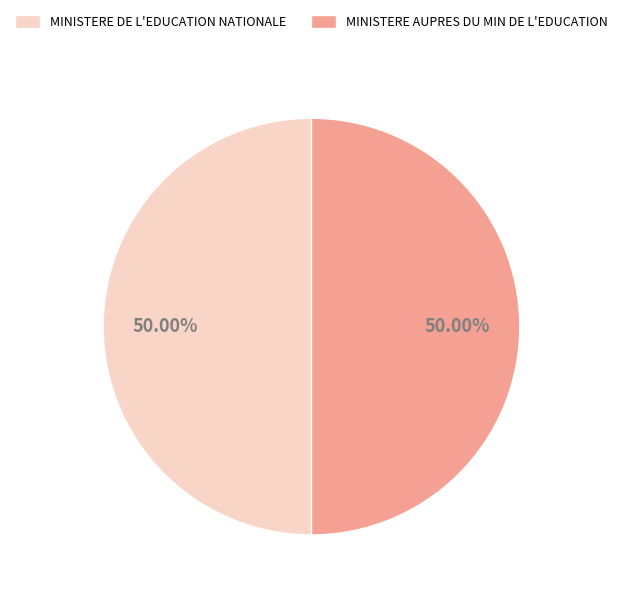

Do MINISTERE DE L'EDUCATION NATIONALE and MINISTERE AUPRES DU MIN DE L'EDUCATION together represent more than half of the pie?

Yes